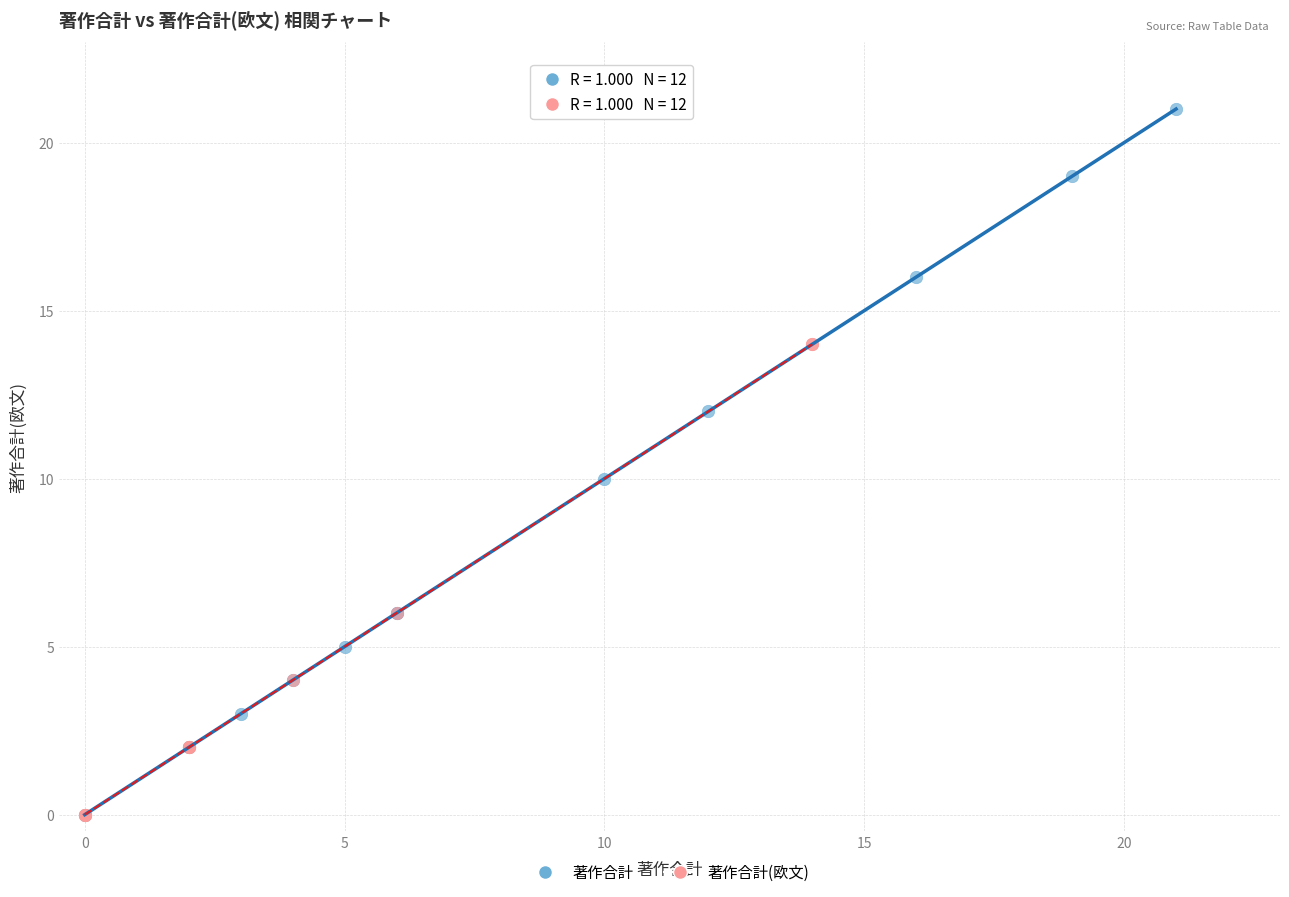

Which series contains the highest Y value?

著作合計